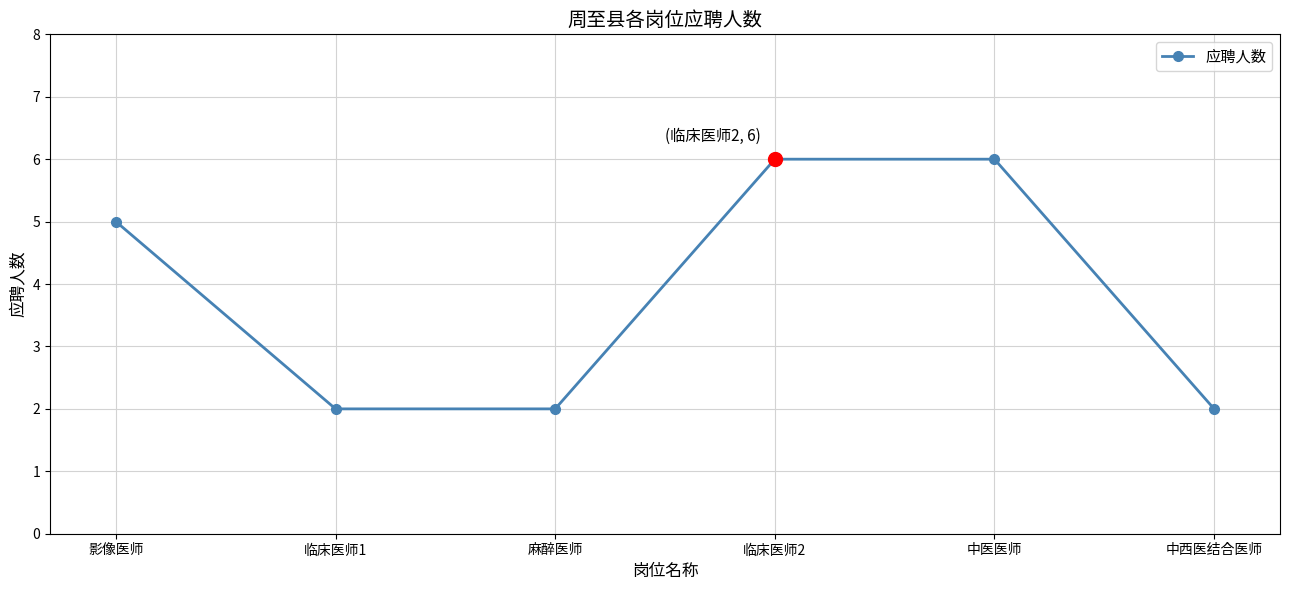

What is the minimum value shown in the chart?

2